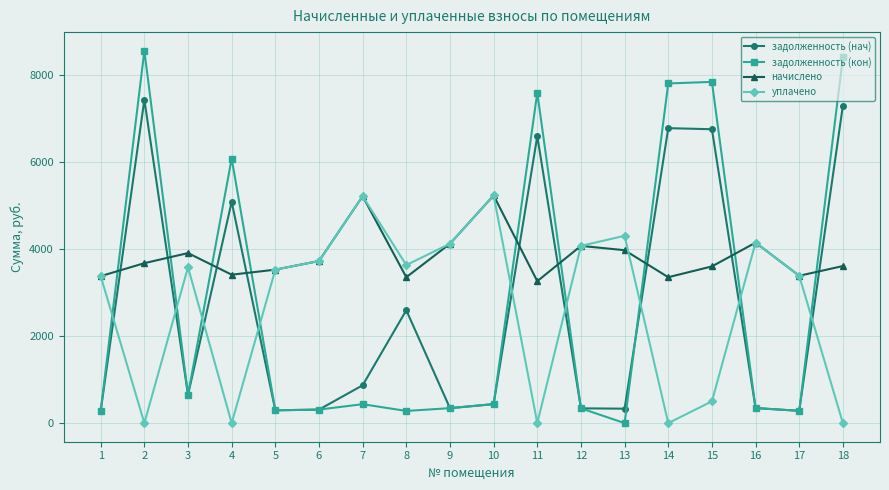

How many times do начислено and задолженность (нач) cross each other?

9